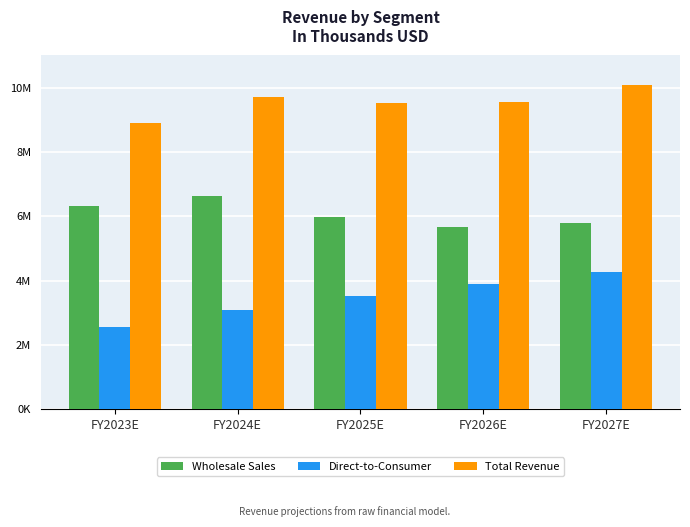

Rank the series by their average value, from lowest to highest.

Direct-to-Consumer, Wholesale Sales, Total Revenue